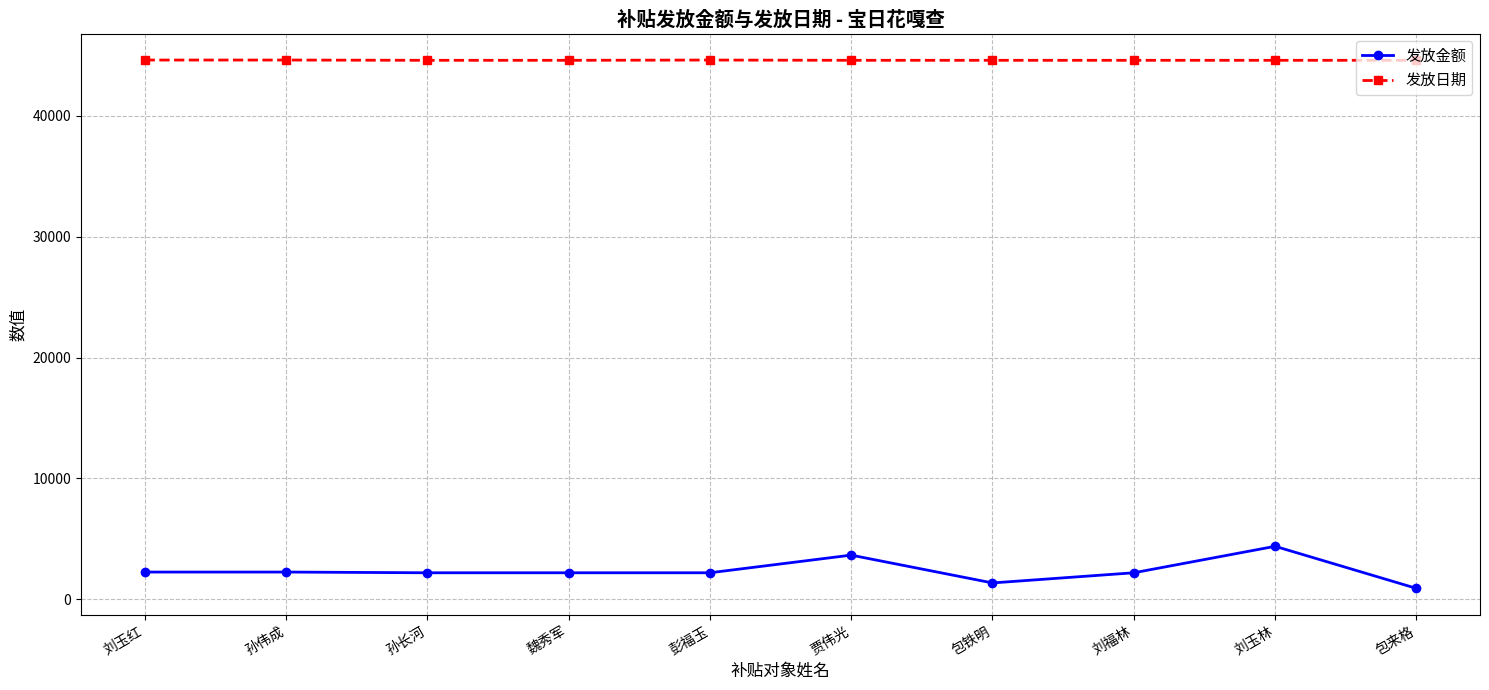

What are all the series names shown in the legend?

发放金额, 发放日期